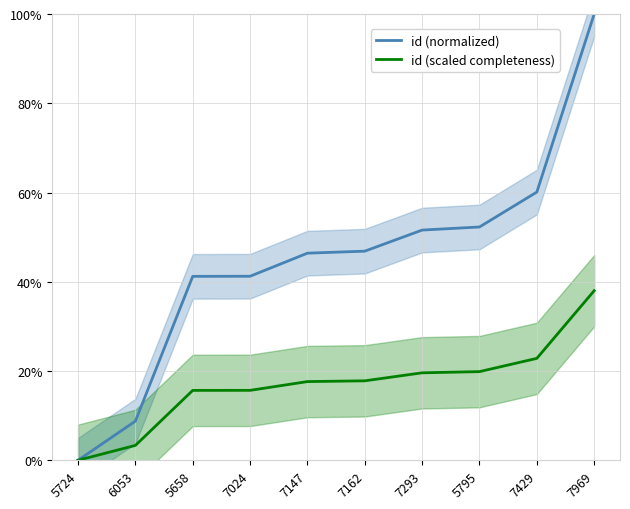

The id (normalized) series shows 52.3 at 5795. True or false?

True